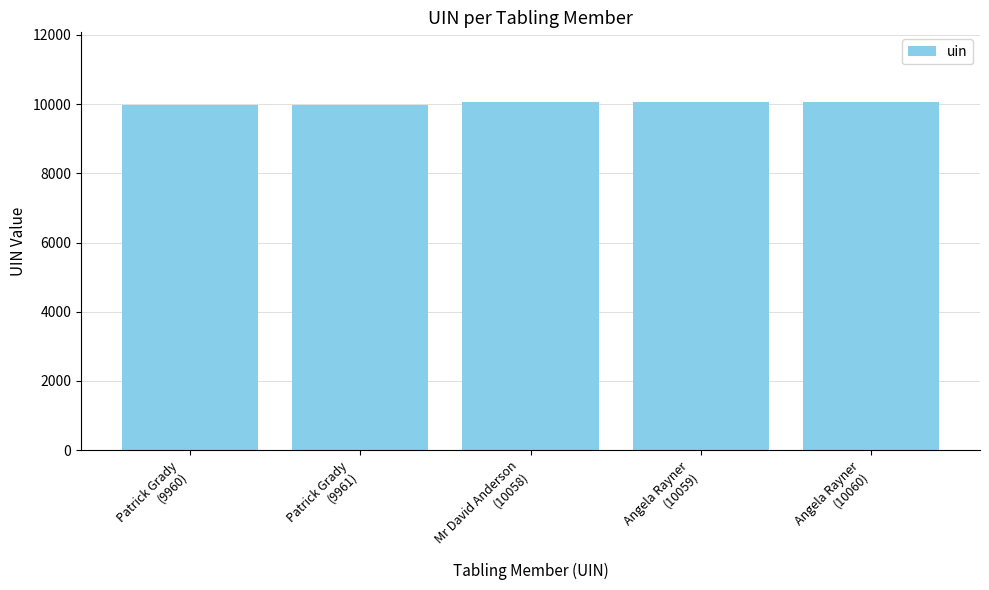

What is the maximum value shown in the chart?

10060